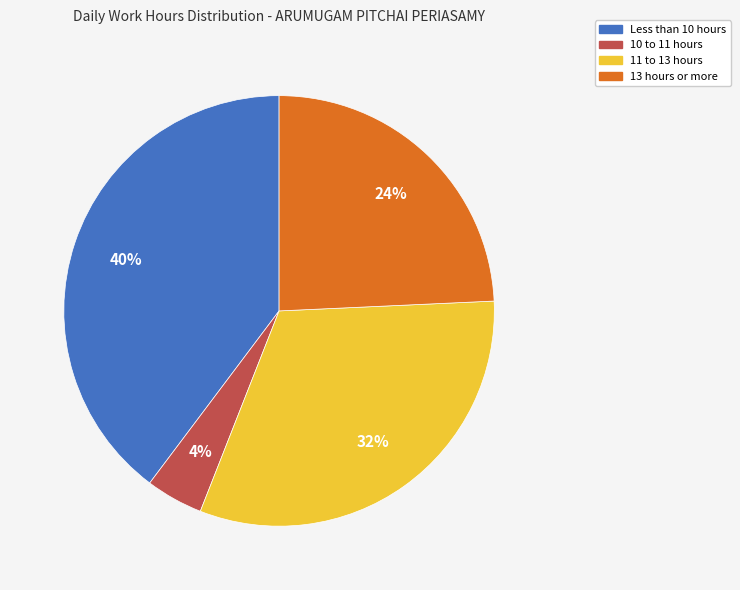

To the nearest percent, what is the average slice percentage?

25%